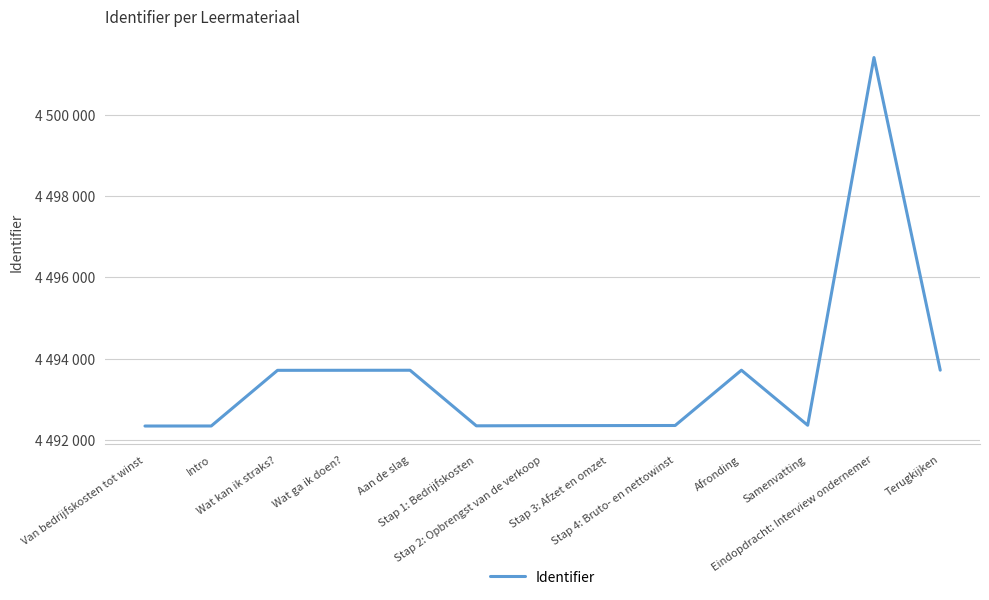

What is the average value?

4493568